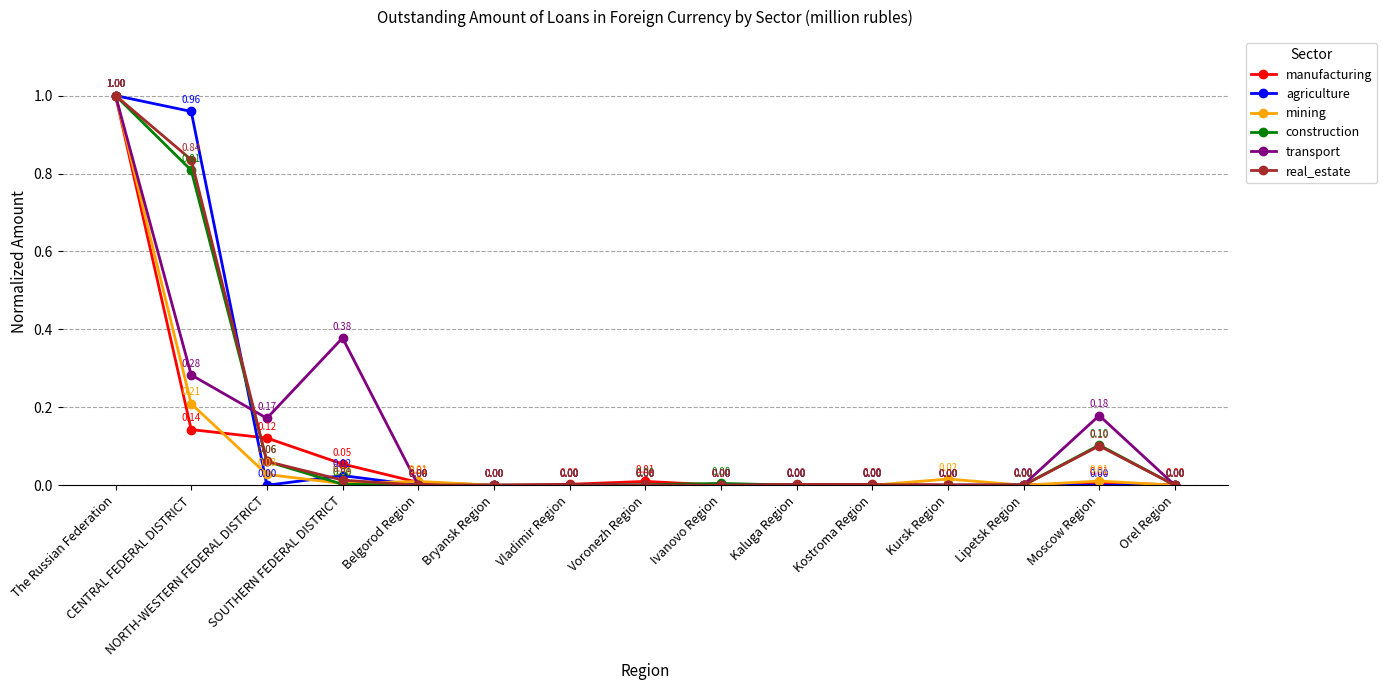

At how many categories does at least one series exceed 0?

15